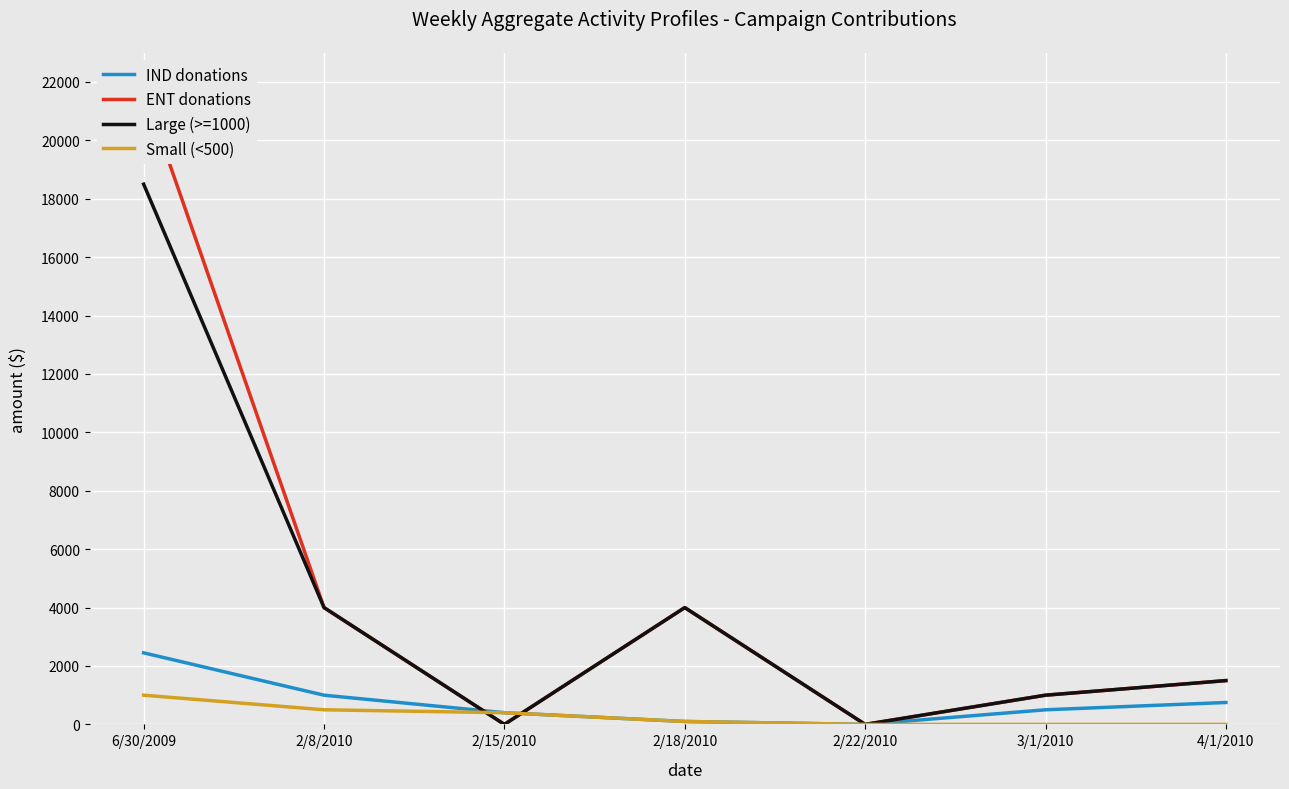

How many positive values does the IND donations series have?

6